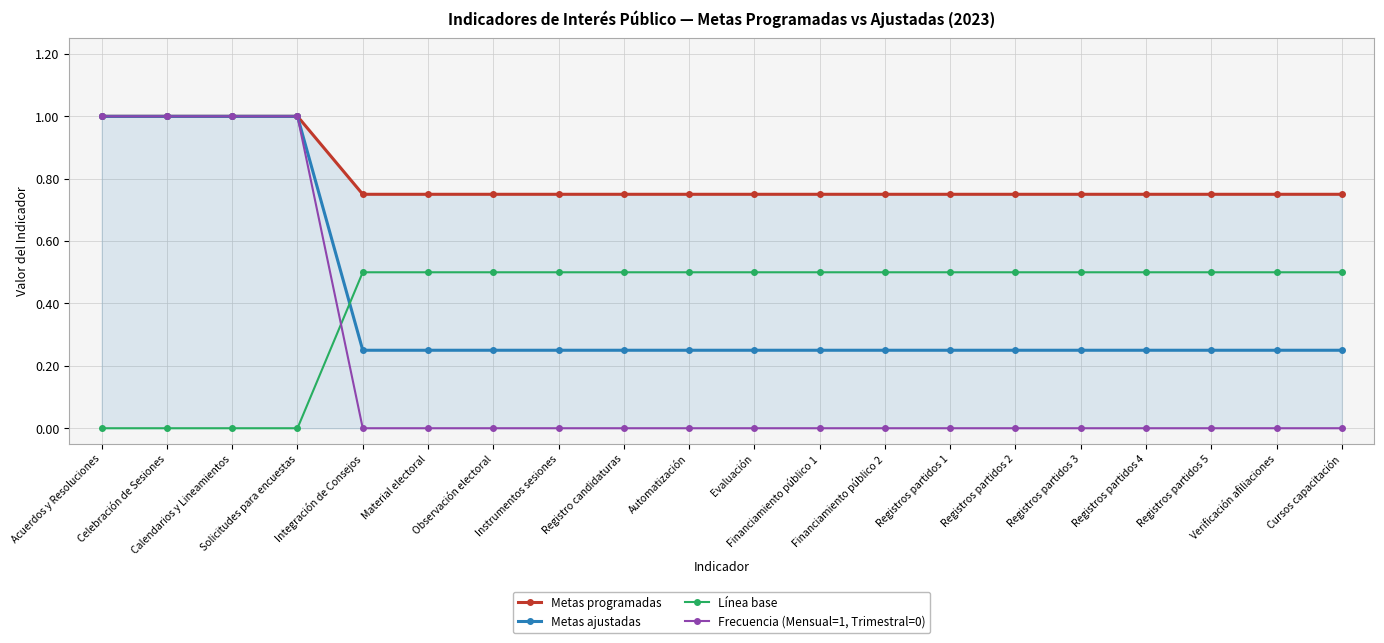

Reading left to right, what are all the values shown in this chart?

Metas programadas: Acuerdos y Resoluciones=1.0	Celebración de Sesiones=1.0	Calendarios y Lineamientos=1.0	Solicitudes para encuestas=1.0	Integración de Consejos=0.8	Material electoral=0.8	Observación electoral=0.8	Instrumentos sesiones=0.8	Registro candidaturas=0.8	Automatización=0.8	Evaluación=0.8	Financiamiento público 1=0.8	Financiamiento público 2=0.8	Registros partidos 1=0.8	Registros partidos 2=0.8	Registros partidos 3=0.8	Registros partidos 4=0.8	Registros partidos 5=0.8	Verificación afiliaciones=0.8	Cursos capacitación=0.8
Metas ajustadas: Acuerdos y Resoluciones=1.0	Celebración de Sesiones=1.0	Calendarios y Lineamientos=1.0	Solicitudes para encuestas=1.0	Integración de Consejos=0.2	Material electoral=0.2	Observación electoral=0.2	Instrumentos sesiones=0.2	Registro candidaturas=0.2	Automatización=0.2	Evaluación=0.2	Financiamiento público 1=0.2	Financiamiento público 2=0.2	Registros partidos 1=0.2	Registros partidos 2=0.2	Registros partidos 3=0.2	Registros partidos 4=0.2	Registros partidos 5=0.2	Verificación afiliaciones=0.2	Cursos capacitación=0.2
Línea base: Acuerdos y Resoluciones=0.0	Celebración de Sesiones=0.0	Calendarios y Lineamientos=0.0	Solicitudes para encuestas=0.0	Integración de Consejos=0.5	Material electoral=0.5	Observación electoral=0.5	Instrumentos sesiones=0.5	Registro candidaturas=0.5	Automatización=0.5	Evaluación=0.5	Financiamiento público 1=0.5	Financiamiento público 2=0.5	Registros partidos 1=0.5	Registros partidos 2=0.5	Registros partidos 3=0.5	Registros partidos 4=0.5	Registros partidos 5=0.5	Verificación afiliaciones=0.5	Cursos capacitación=0.5
Frecuencia (Mensual=1, Trimestral=0): Acuerdos y Resoluciones=1.0	Celebración de Sesiones=1.0	Calendarios y Lineamientos=1.0	Solicitudes para encuestas=1.0	Integración de Consejos=0.0	Material electoral=0.0	Observación electoral=0.0	Instrumentos sesiones=0.0	Registro candidaturas=0.0	Automatización=0.0	Evaluación=0.0	Financiamiento público 1=0.0	Financiamiento público 2=0.0	Registros partidos 1=0.0	Registros partidos 2=0.0	Registros partidos 3=0.0	Registros partidos 4=0.0	Registros partidos 5=0.0	Verificación afiliaciones=0.0	Cursos capacitación=0.0